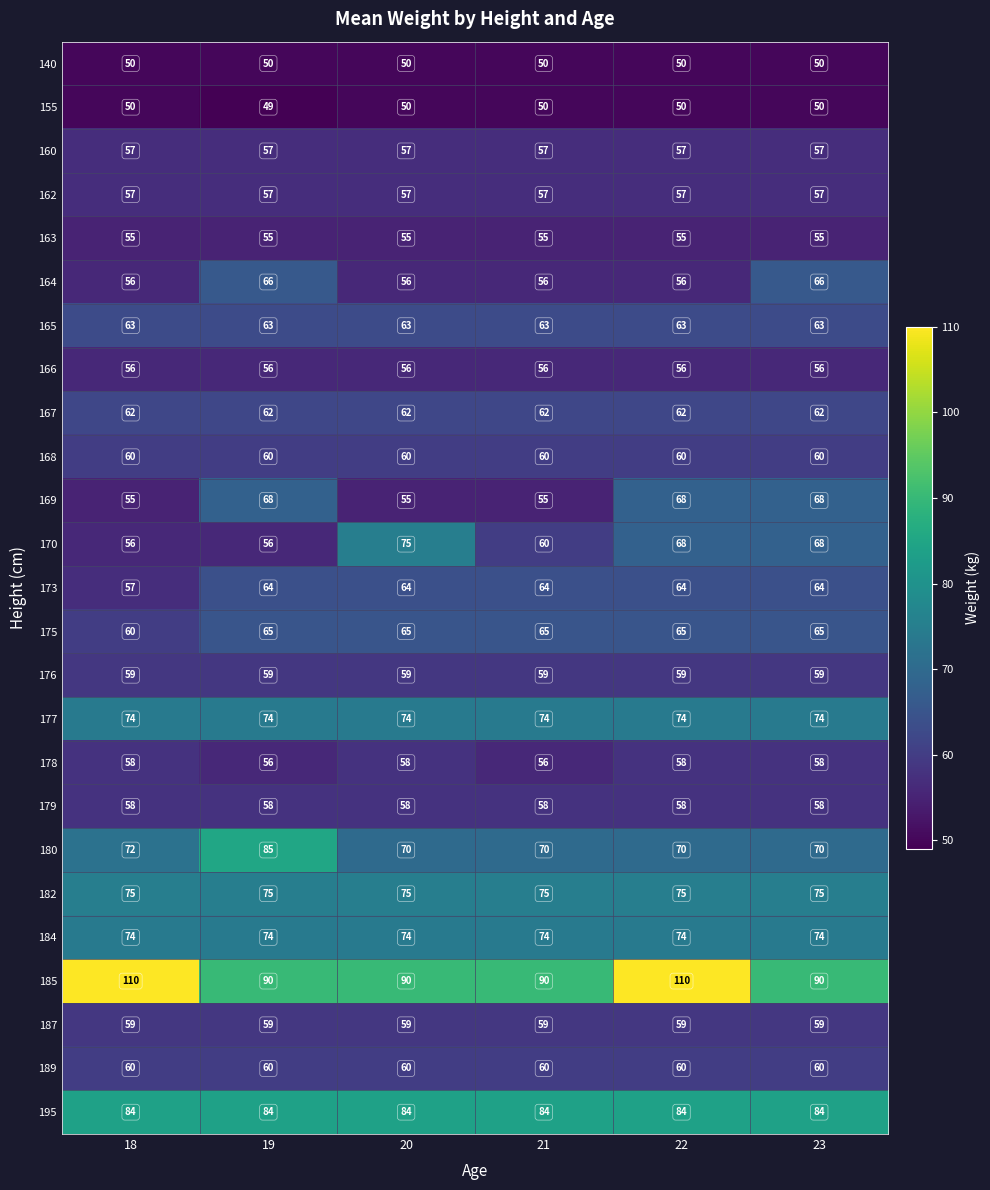

At which category is the sum across all series the highest?

22